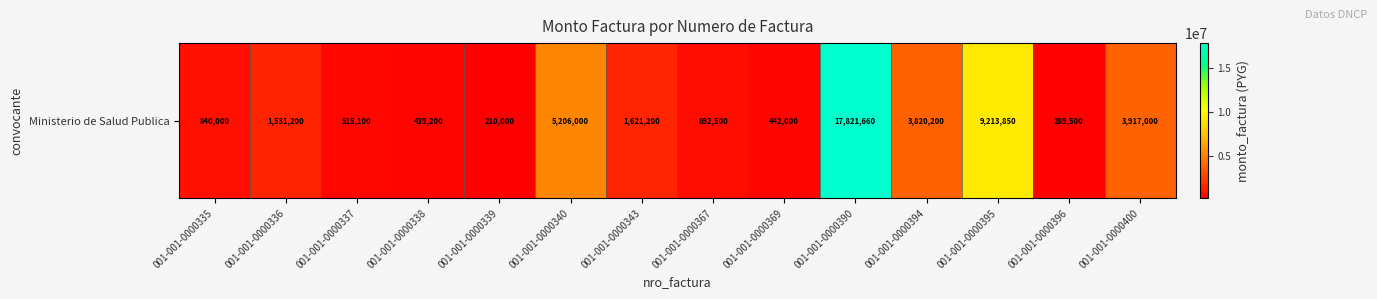

How many values are below 1531200?

7